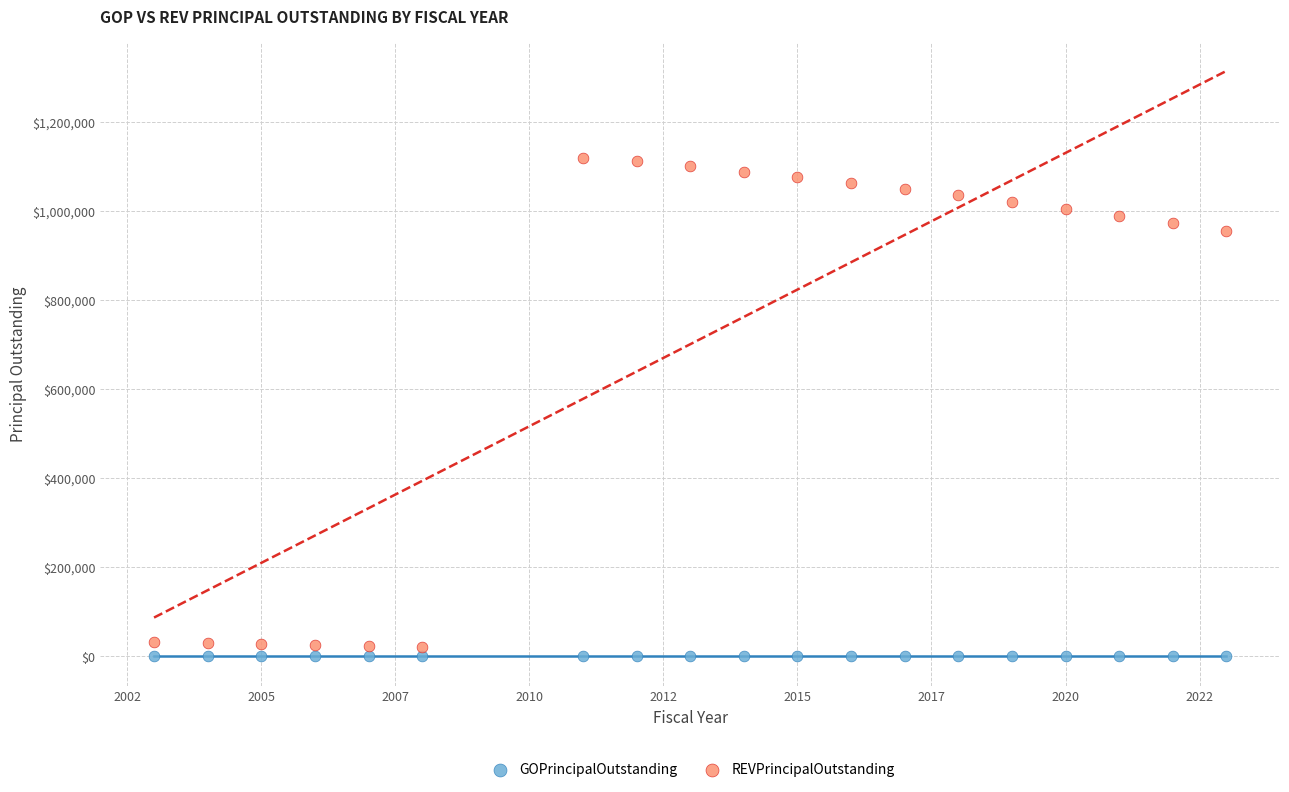

Which series reaches the minimum Y coordinate?

GOPrincipalOutstanding